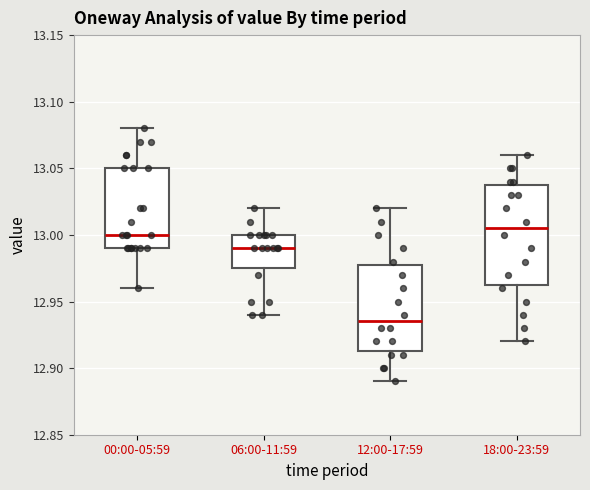

Where is the lower edge of the box for 18:00-23:59 on the y-axis? The values are not printed on the chart, so give them approximately, as read against the axis.

12.965